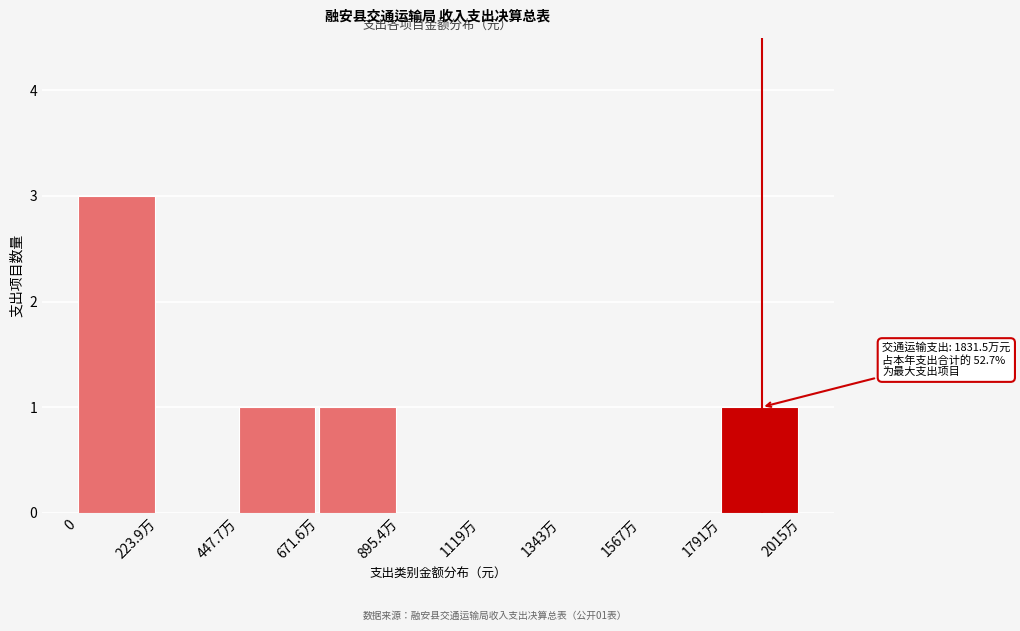

Reading left to right, transcribe all the data shown in this chart.

0=3	223.9万=0	447.7万=1	671.6万=1	895.4万=0	1119万=0	1343万=0	1567万=0	1791万=1